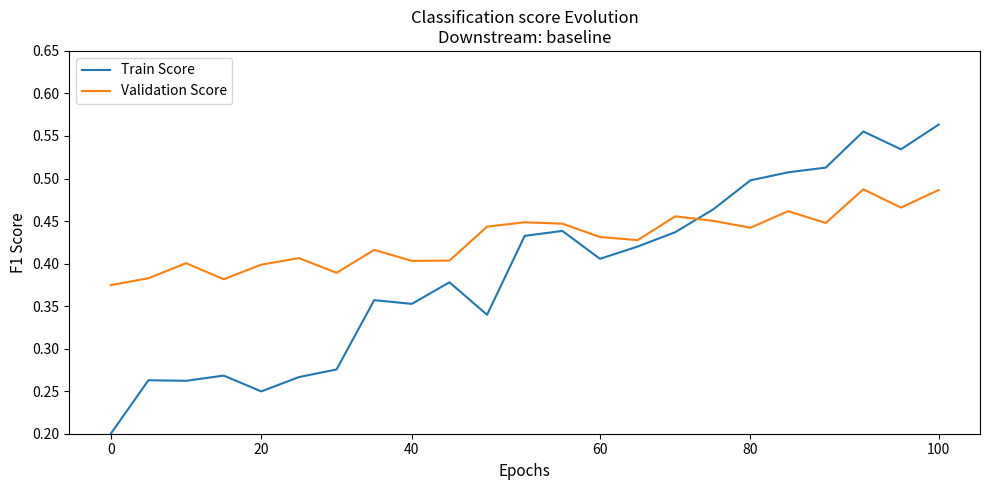

What is the difference between the maximum and second lowest values in the Validation Score series?

0.1